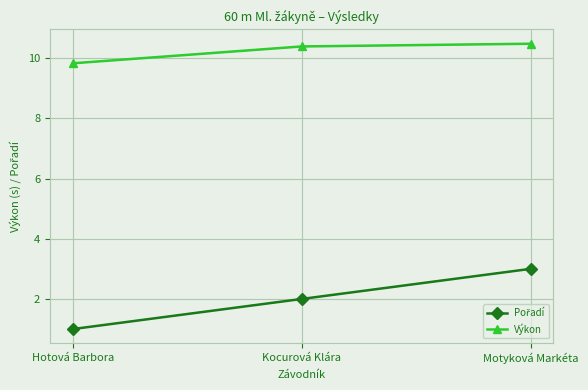

How many data points does each series have?

3